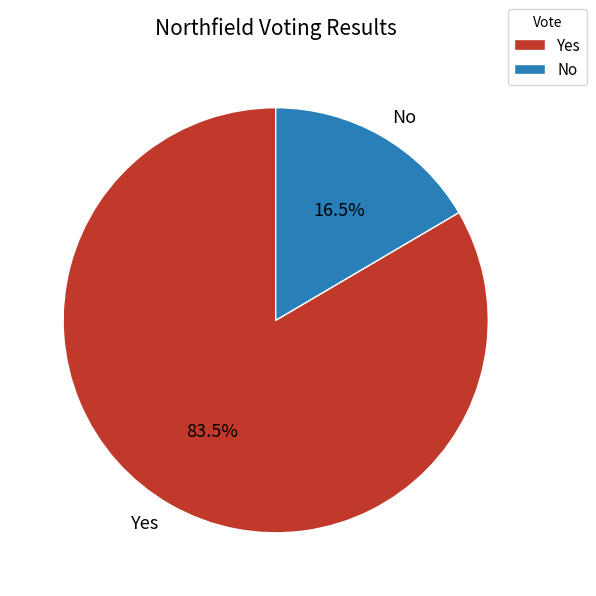

Rank the categories by value from highest to lowest.

Yes, No